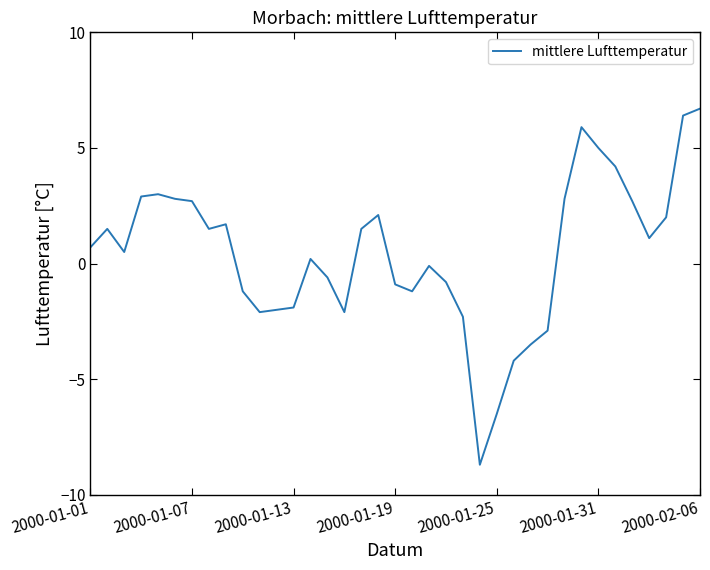

What is the difference between the maximum and minimum values?

15.4